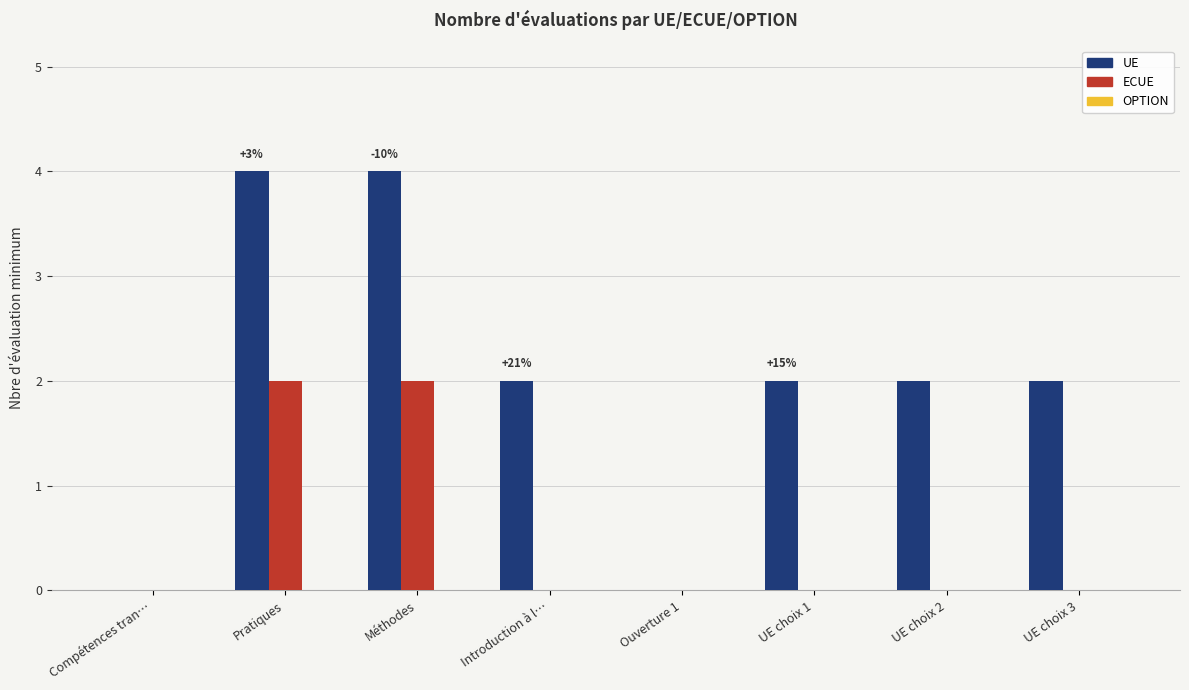

What is the sum of all ECUE values?

4